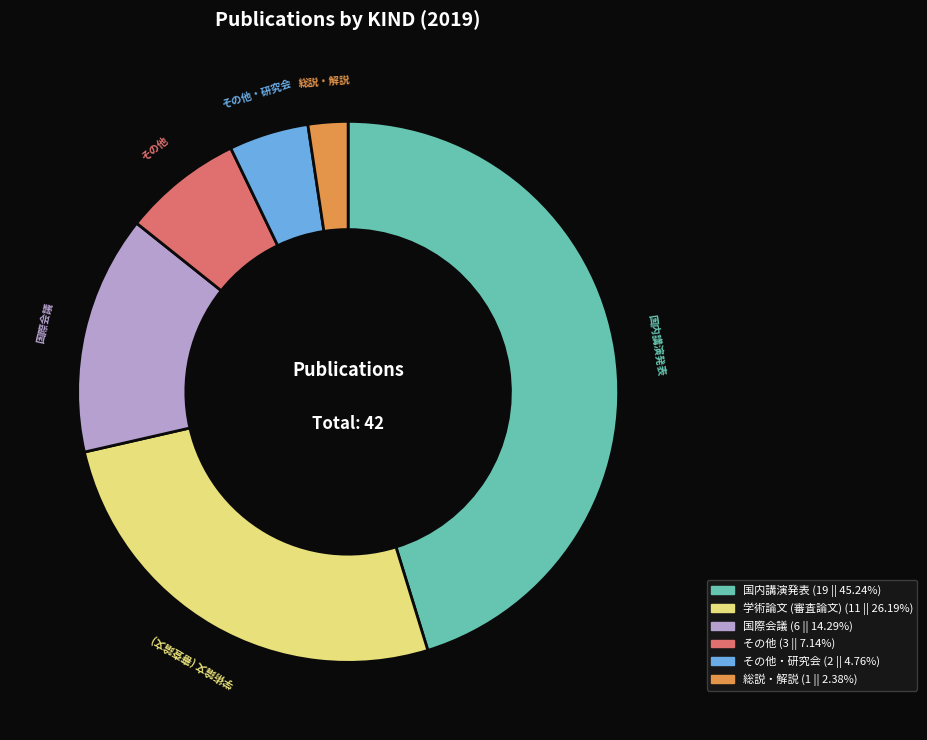

Rank the categories by value from lowest to highest.

総説・解説, その他・研究会, その他, 国際会議, 学術論文 (審査論文), 国内講演発表